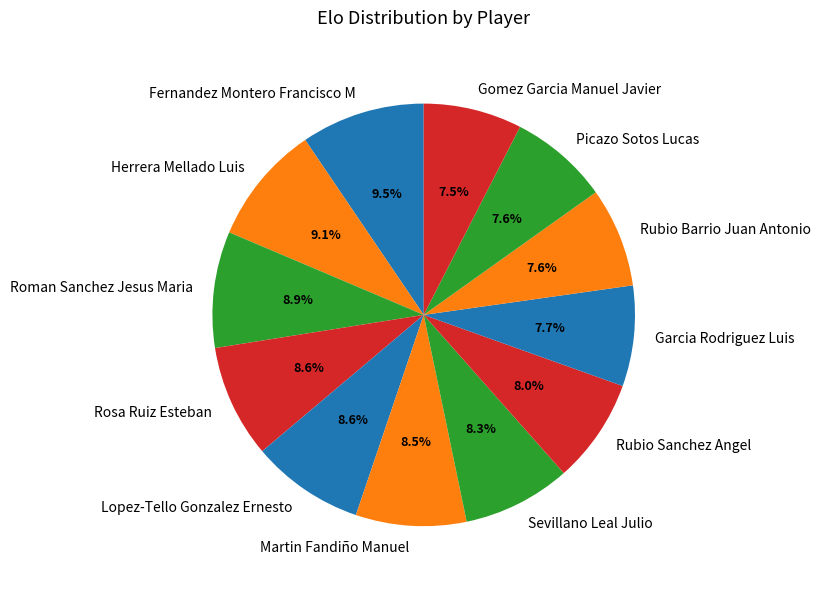

Approximately how many times larger is the value at Martin Fandiño Manuel compared to Fernandez Montero Francisco M?

0.9